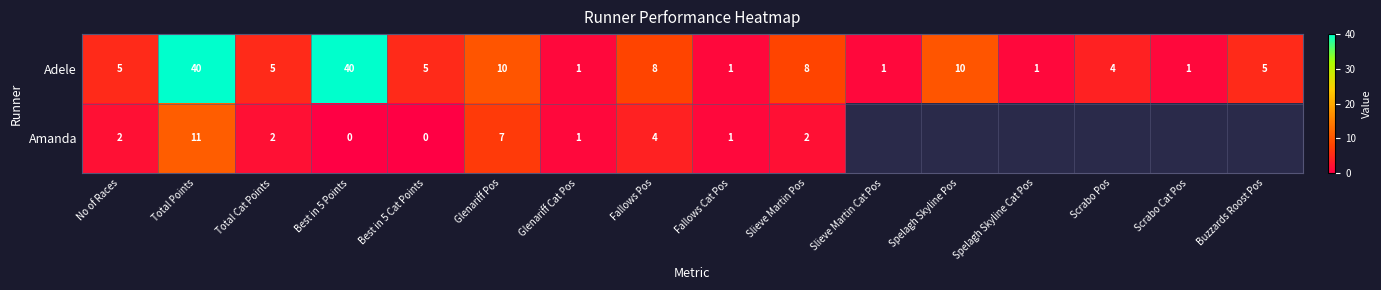

Is the value of Amanda at Best in 5 Points greater than the value of Adele at Best in 5 Points?

No